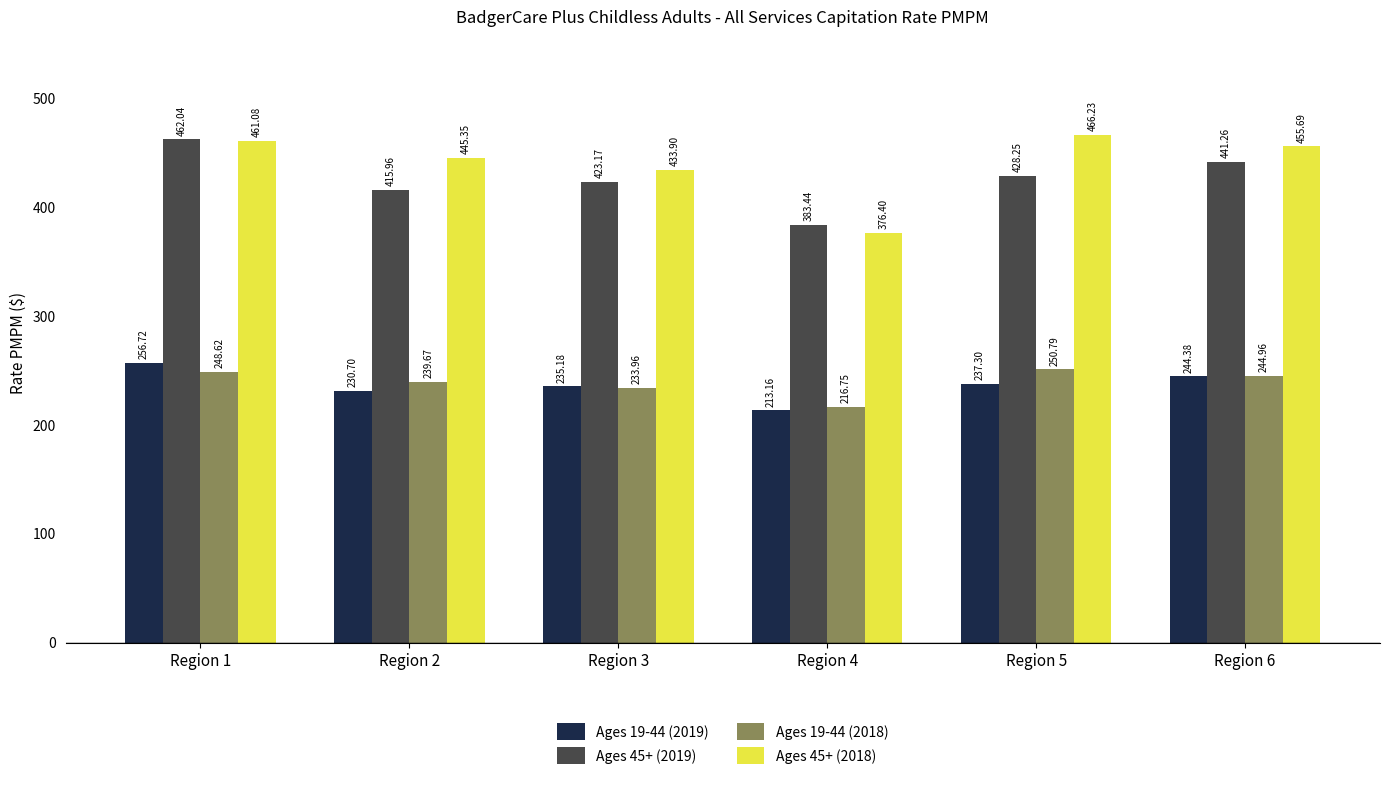

Between Region 3 and Region 4, which series saw the biggest shift?

Ages 45+ (2018)